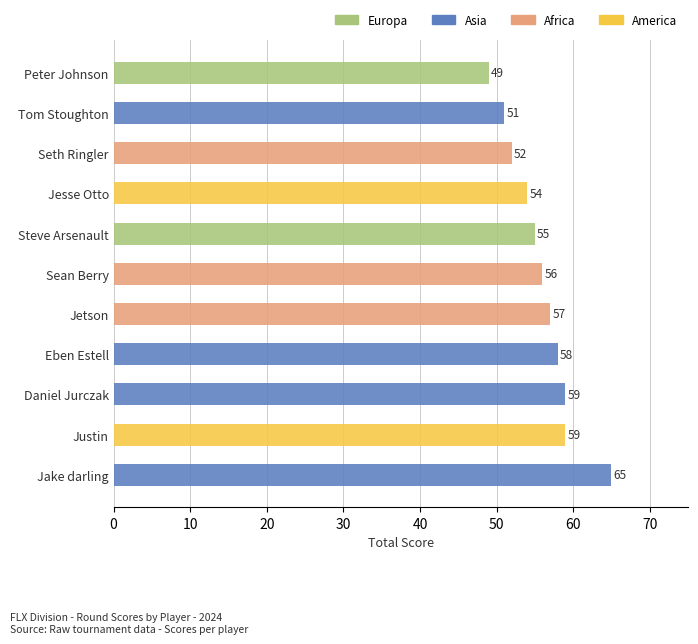

What is the greatest value displayed?

65